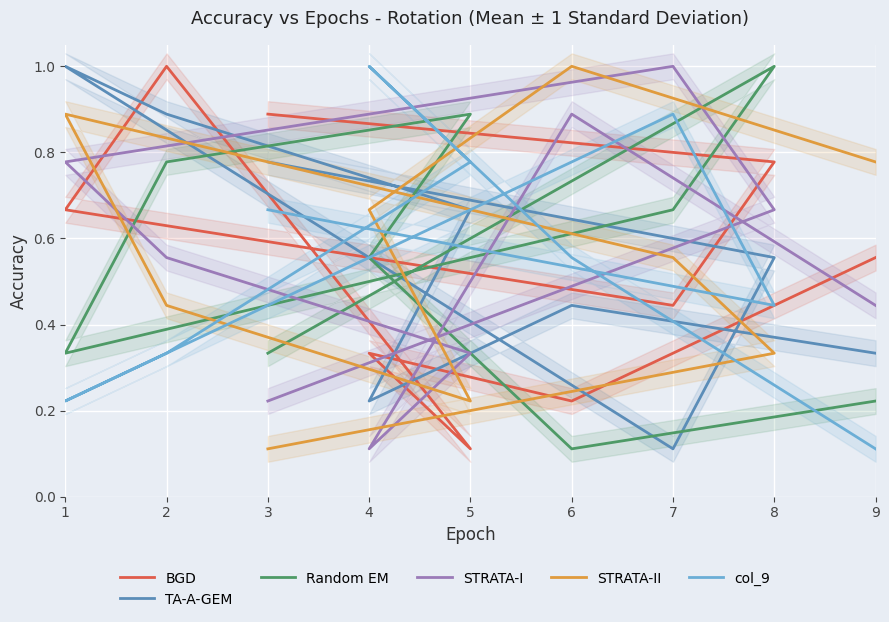

Does the chart display data point markers on the line(s)?

No